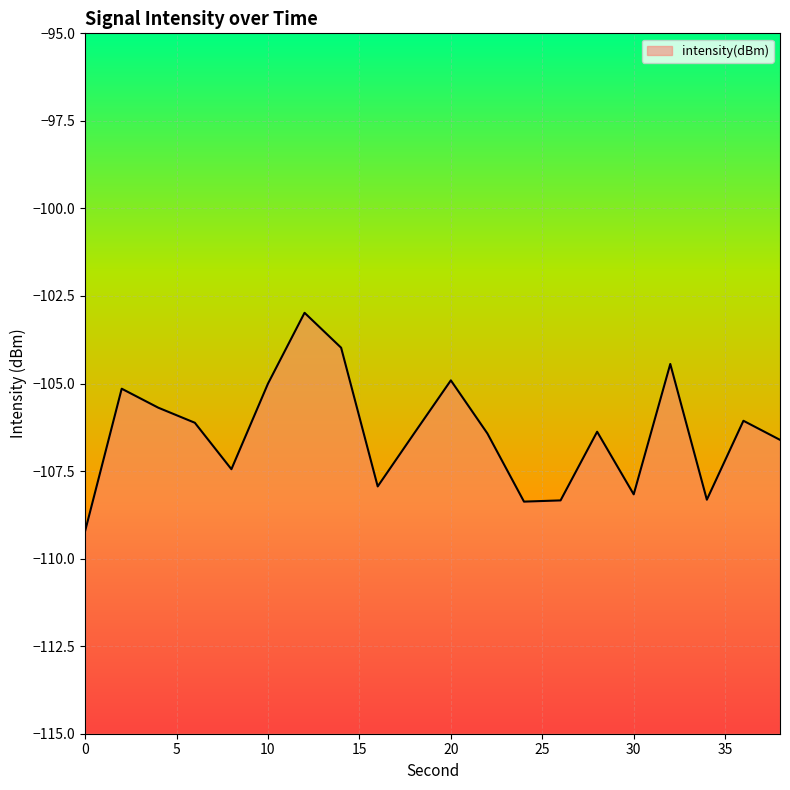

How many values are below -106?

13